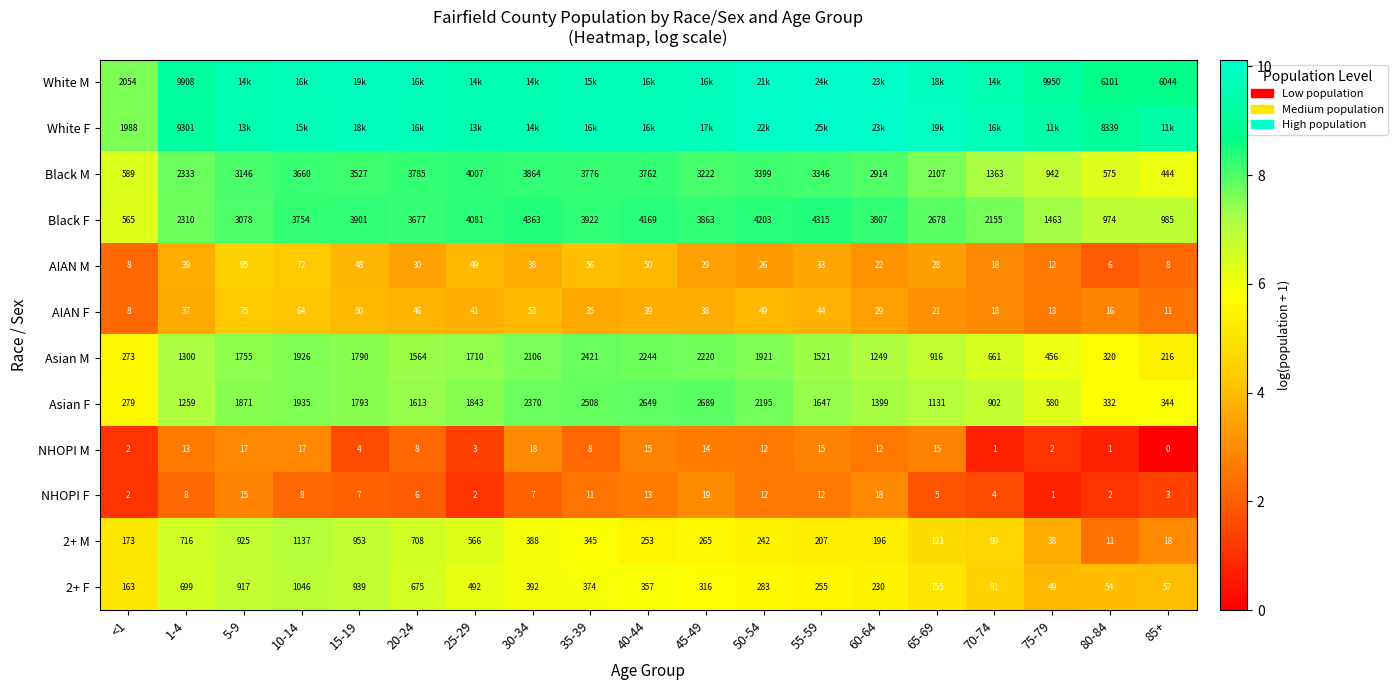

The Black F series shows 7.3 at 75-79. True or false?

True